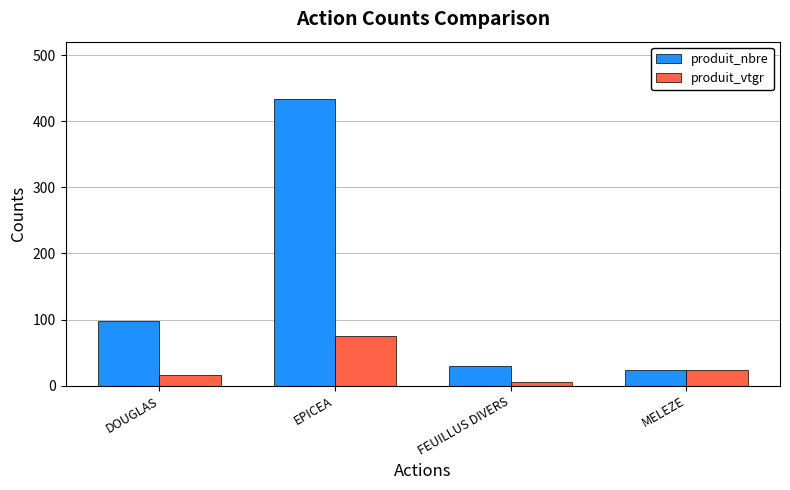

What is the minimum value shown in the chart?

5.1